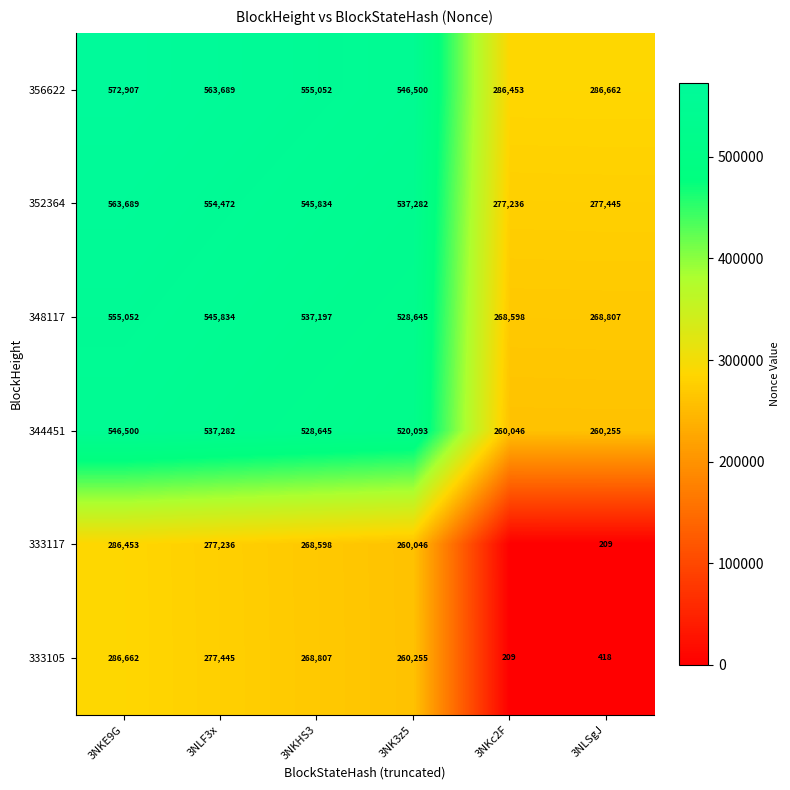

What is the difference between the highest and lowest values at 3NK3z5?

286454